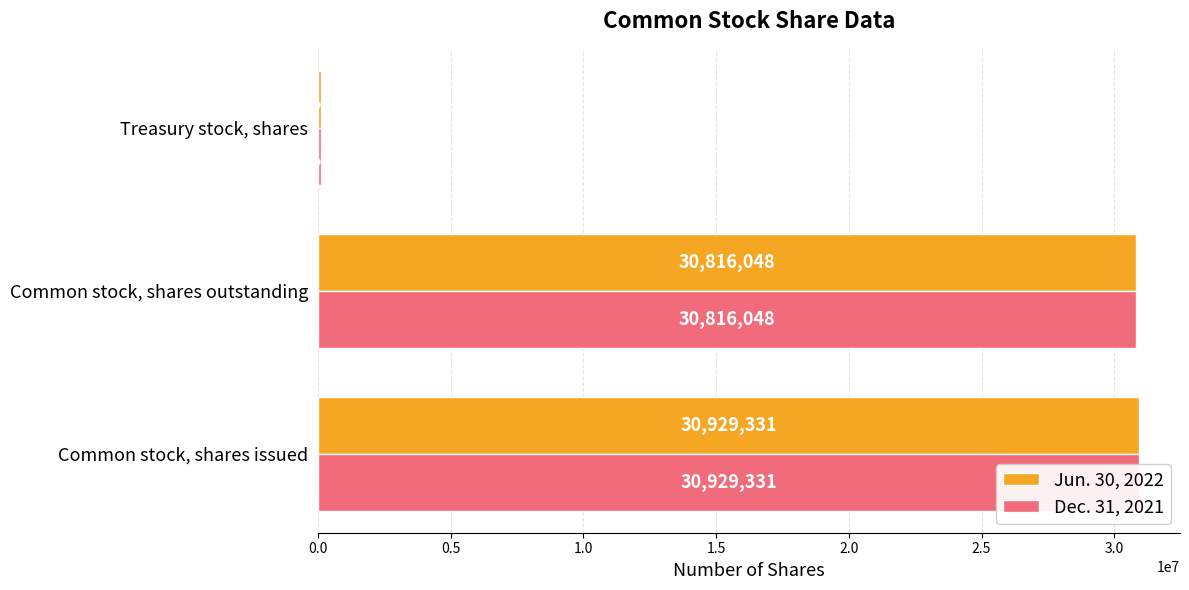

What are all the series names shown in the legend?

Jun. 30, 2022, Dec. 31, 2021